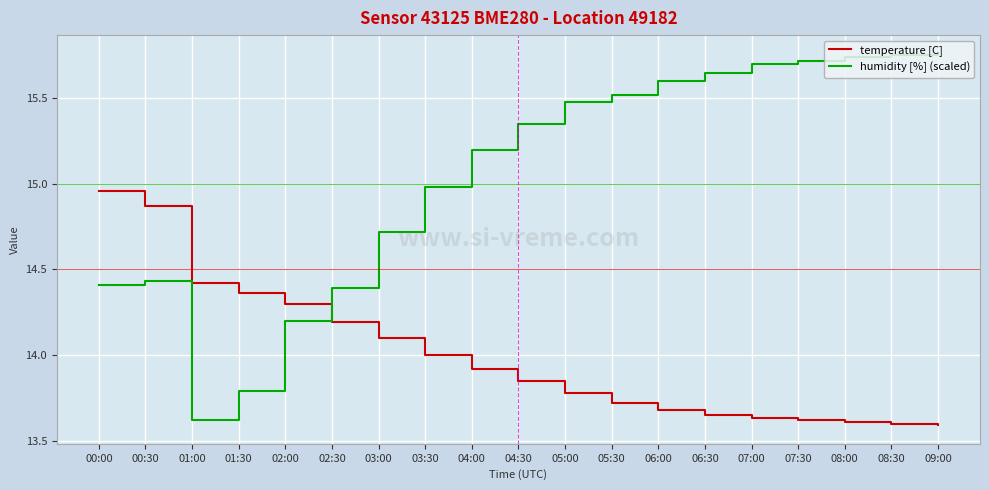

True or false: temperature [C] has a value of 19.0 at 03:00.

False